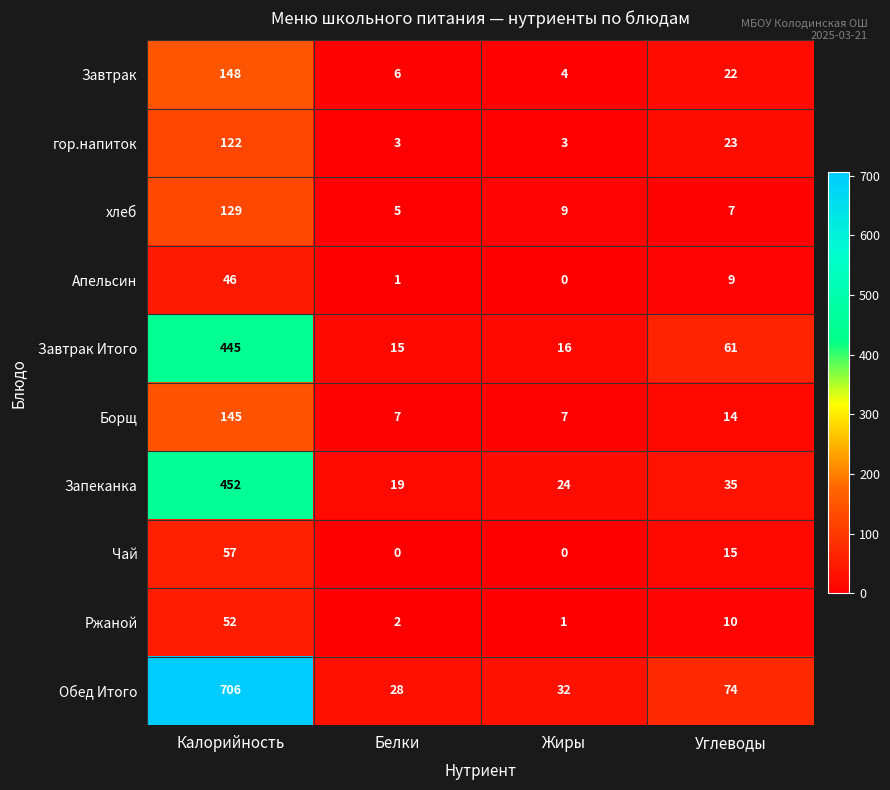

The value of Завтрак at Жиры is 4. True or false?

True